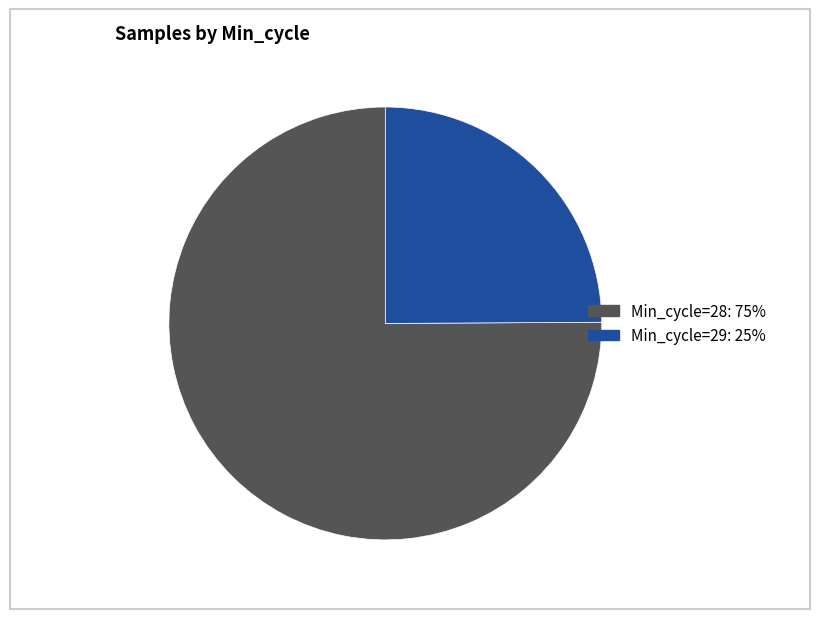

Is there any slice that represents more than half of the pie?

Yes